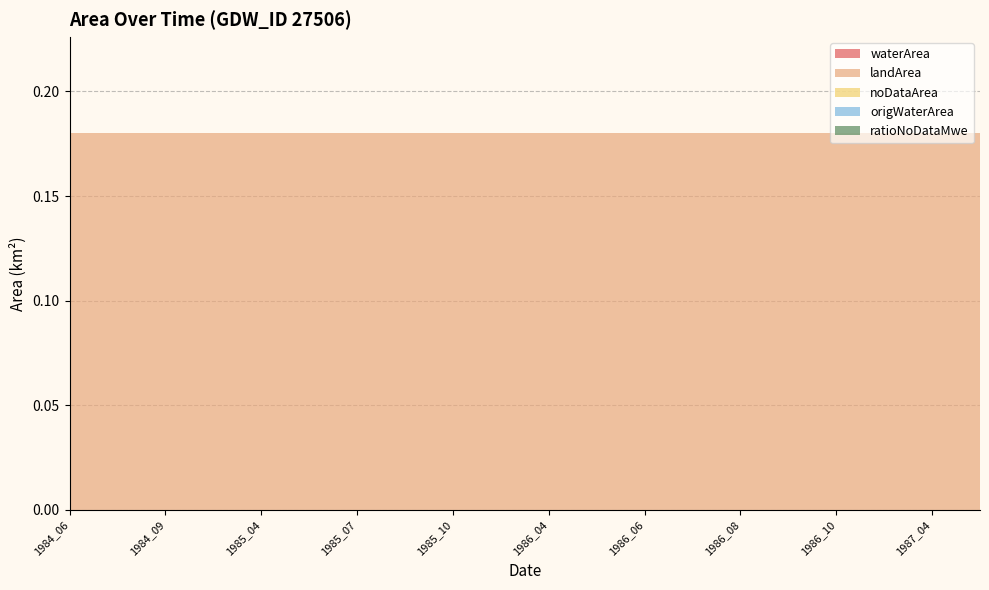

Reading right to left, list all the values displayed in this chart.

waterArea: 0.0	0.0	0.0	0.0	0.0	0.0	0.0	0.0	0.0	0.0	0.0	0.0	0.0	0.0	0.0	0.0	0.0	0.0	0.0	0.0
landArea: 0.2	0.2	0.2	0.2	0.2	0.2	0.2	0.2	0.2	0.2	0.2	0.2	0.2	0.2	0.2	0.2	0.2	0.2	0.2	0.2
noDataArea: 0.0	0.0	0.0	0.0	0.0	0.0	0.0	0.0	0.0	0.0	0.0	0.0	0.0	0.0	0.0	0.0	0.0	0.0	0.0	0.0
origWaterArea: 0.0	0.0	0.0	0.0	0.0	0.0	0.0	0.0	0.0	0.0	0.0	0.0	0.0	0.0	0.0	0.0	0.0	0.0	0.0	0.0
ratioNoDataMwe: 0.0	0.0	0.0	0.0	0.0	0.0	0.0	0.0	0.0	0.0	0.0	0.0	0.0	0.0	0.0	0.0	0.0	0.0	0.0	0.0